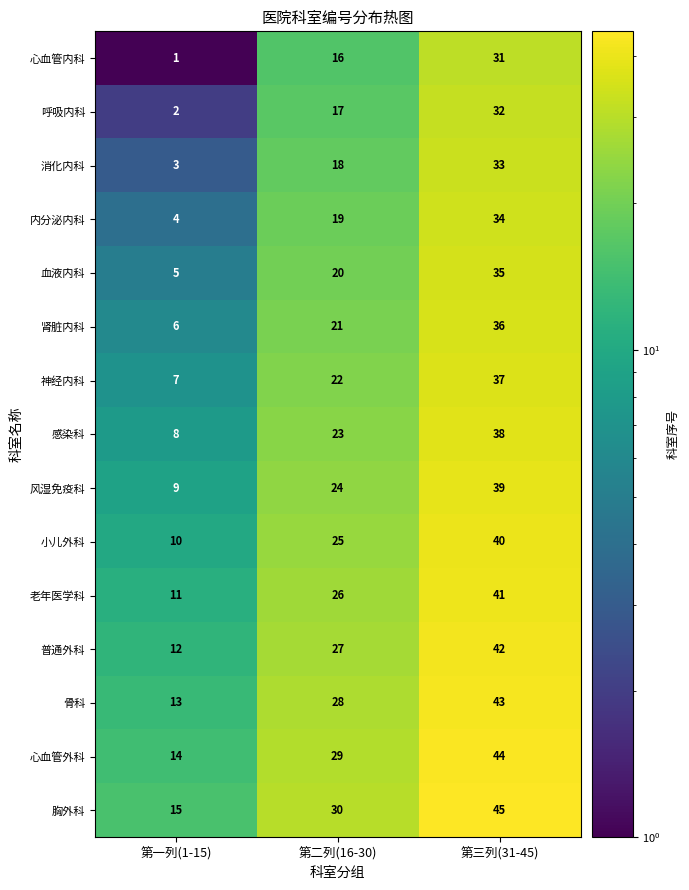

Which category has the highest value across all series?

第三列(31-45)